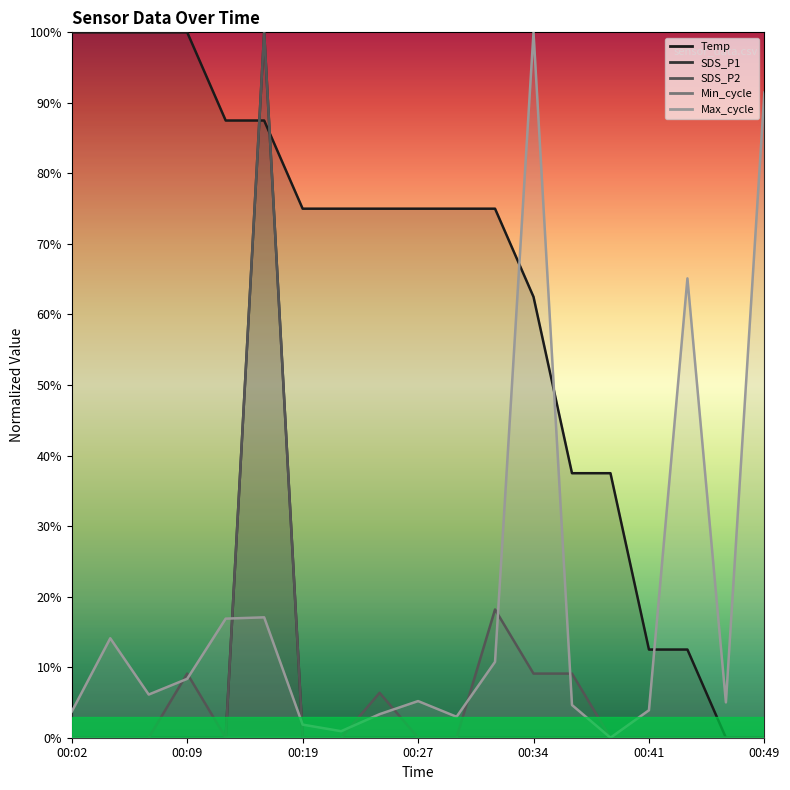

True or false: SDS_P2 and Temp cross at least once.

True